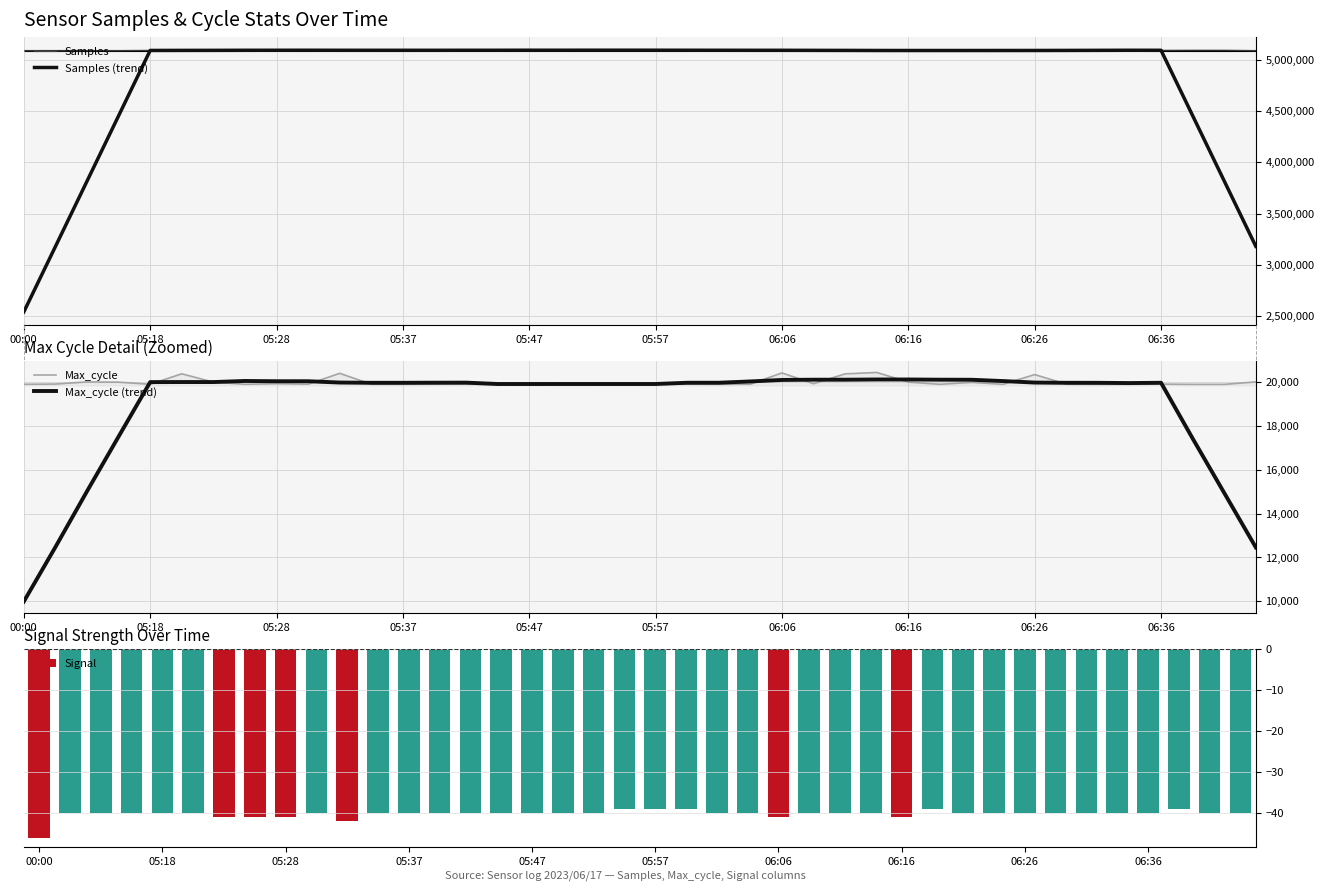

Which category has the lowest value across all series?

00:00